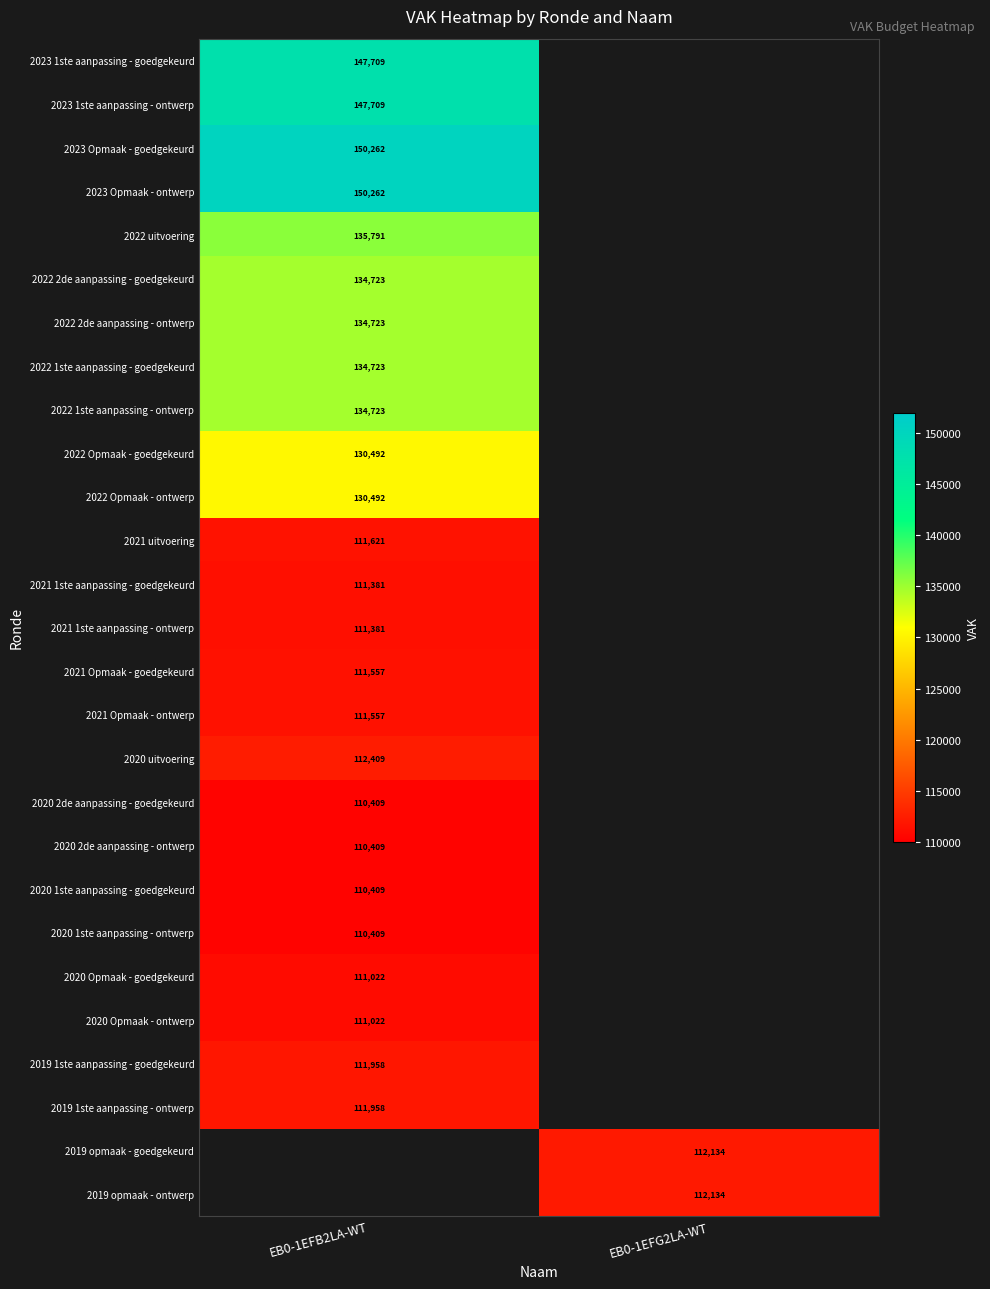

At how many categories does at least one series exceed 120661?

1